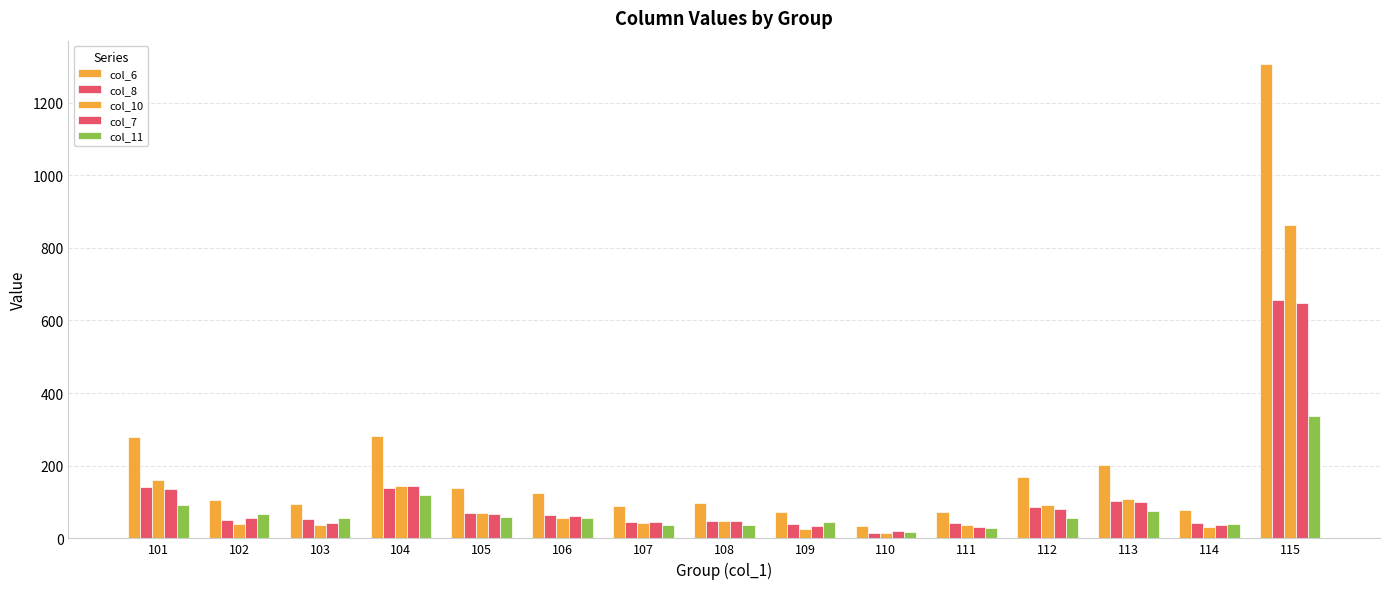

Between 108 and 101, which is larger?

101